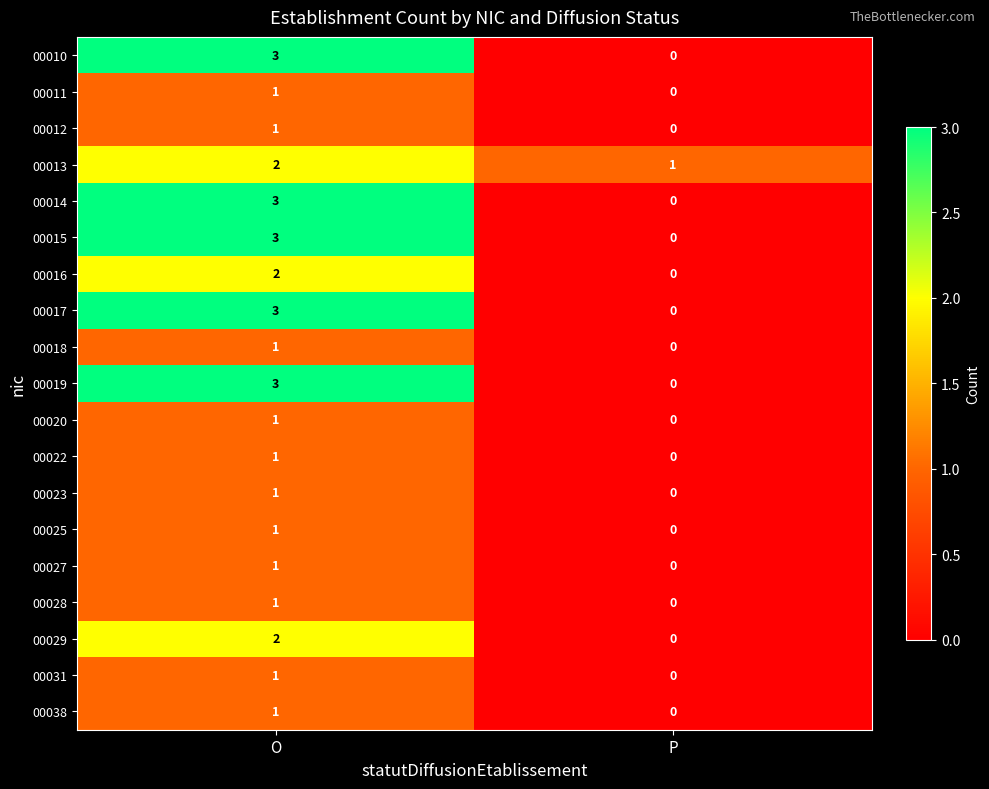

The value of 00019 at P is 0. True or false?

True